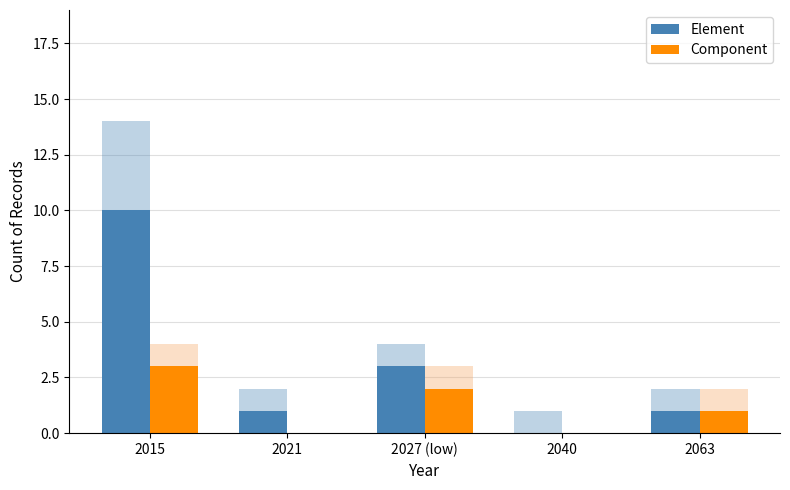

At 2015, list the series in order from smallest to largest.

Component, Element